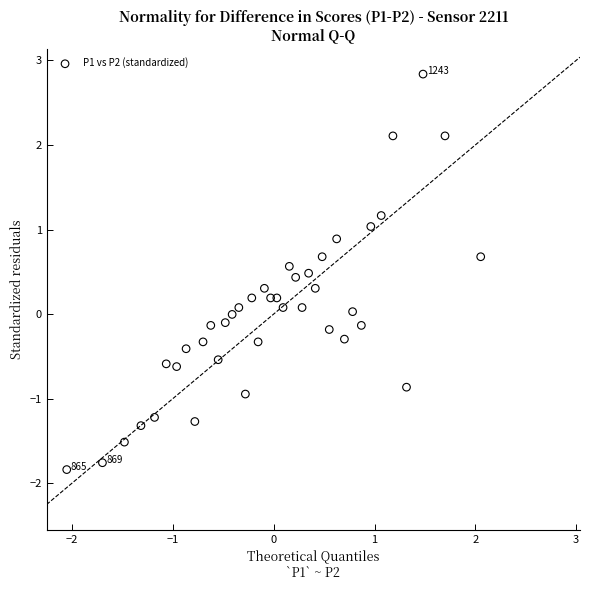

What is the range of X values (max minus min)?

4.1